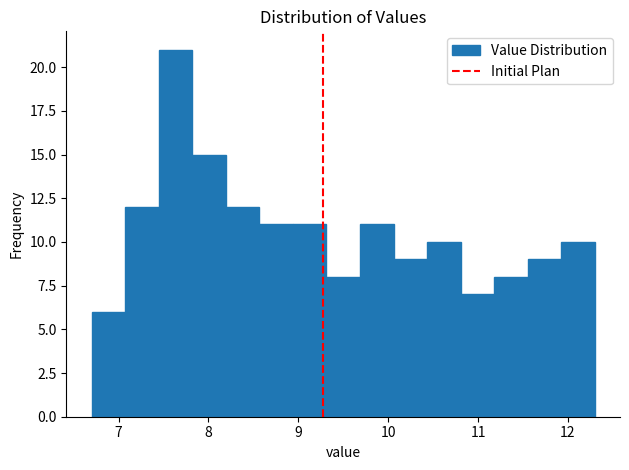

Around what value on the x-axis is the tallest bar? Give the approximate position of its centre, as read against the axis.

7.6